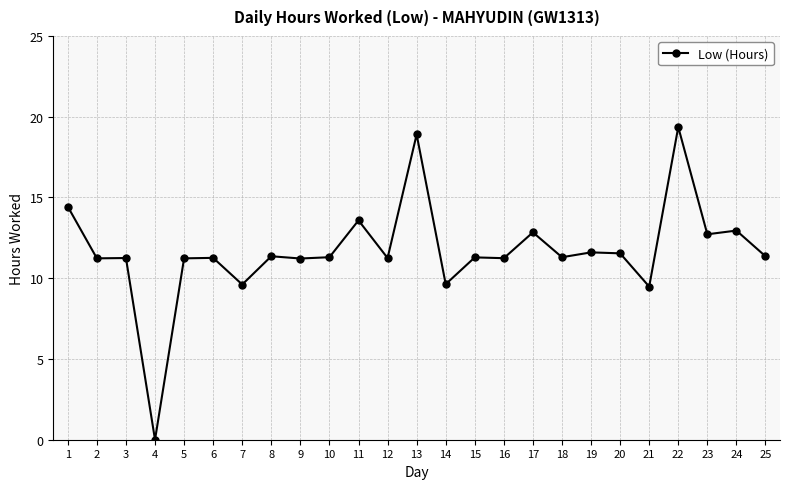

What is the average value?

11.7